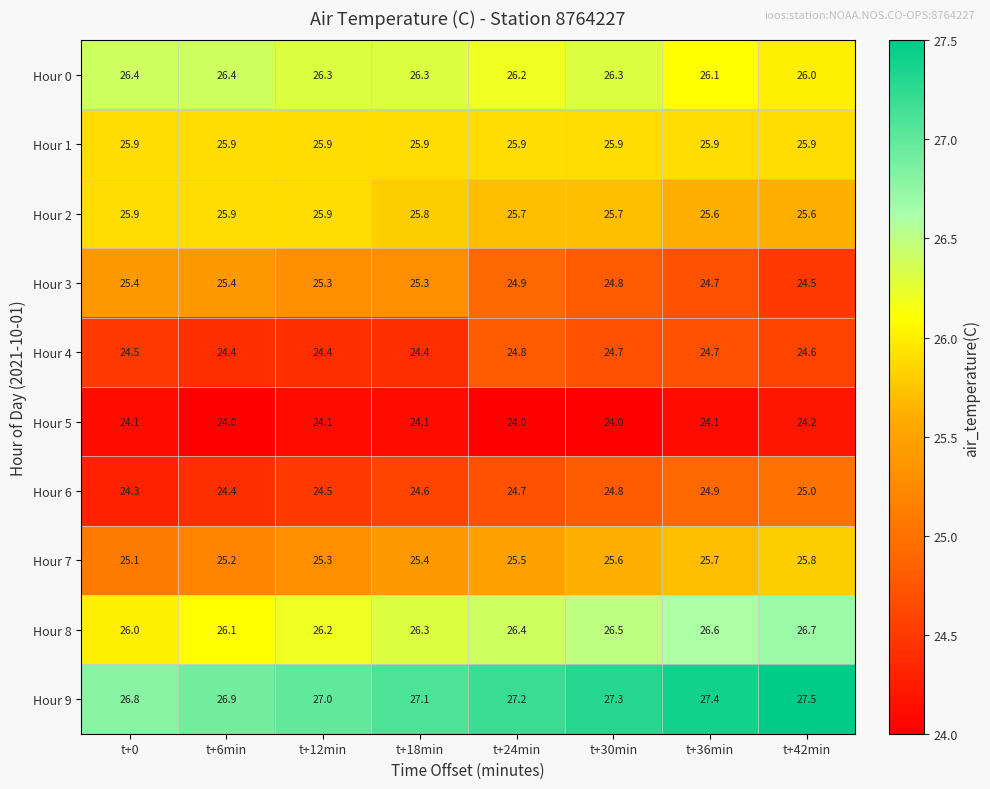

What is the sum of all Hour 9 values?

217.2